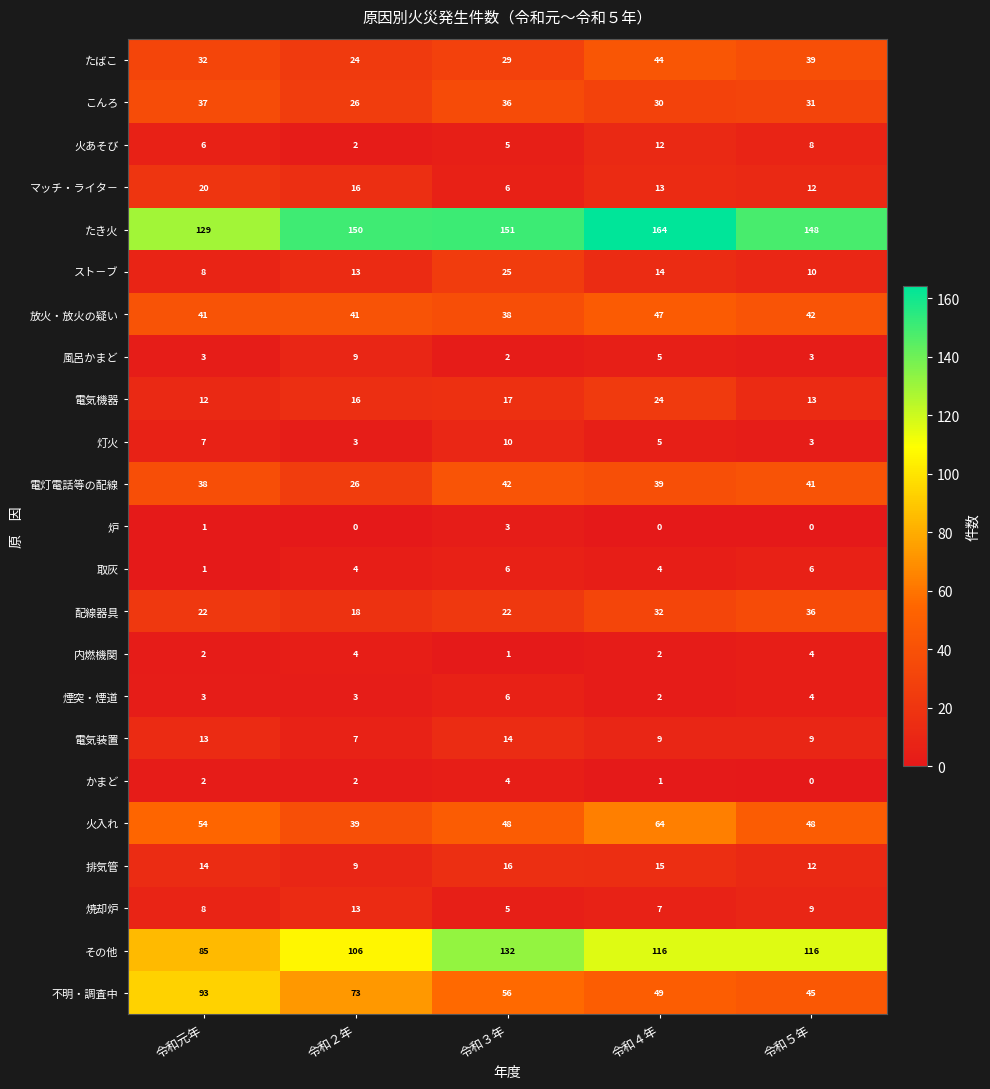

How many 放火・放火の疑い values are between 41 and 42?

3